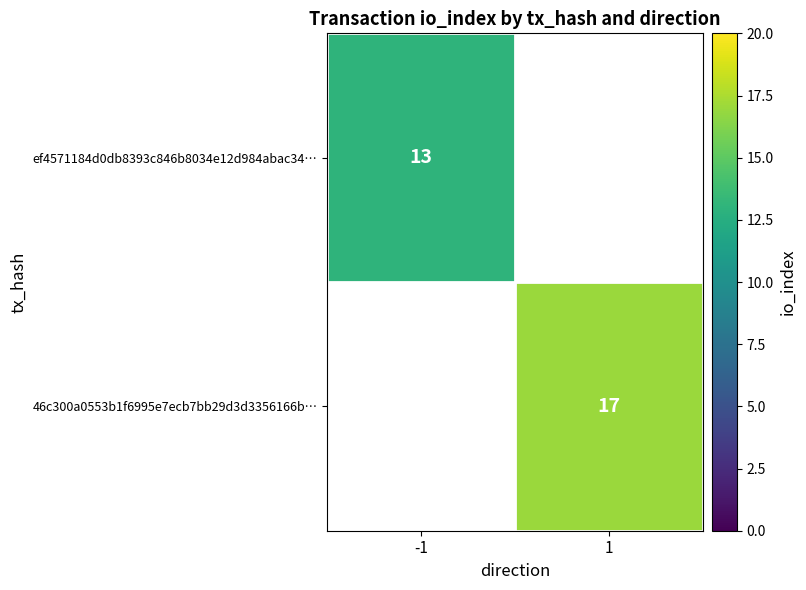

Is it true that ef4571184d0db8393c846b8034e12d984abac34… equals 23 at -1?

False